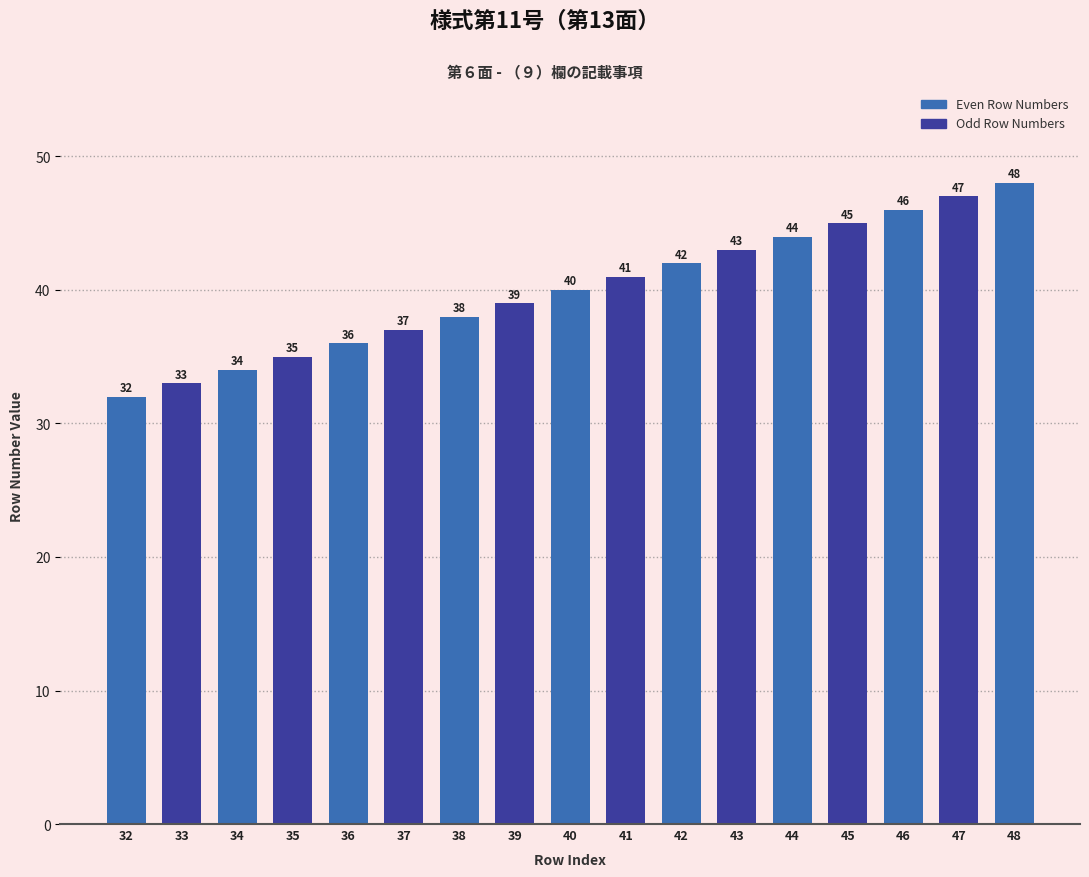

Reading left to right, list all the values displayed in this chart.

32=32	33=33	34=34	35=35	36=36	37=37	38=38	39=39	40=40	41=41	42=42	43=43	44=44	45=45	46=46	47=47	48=48